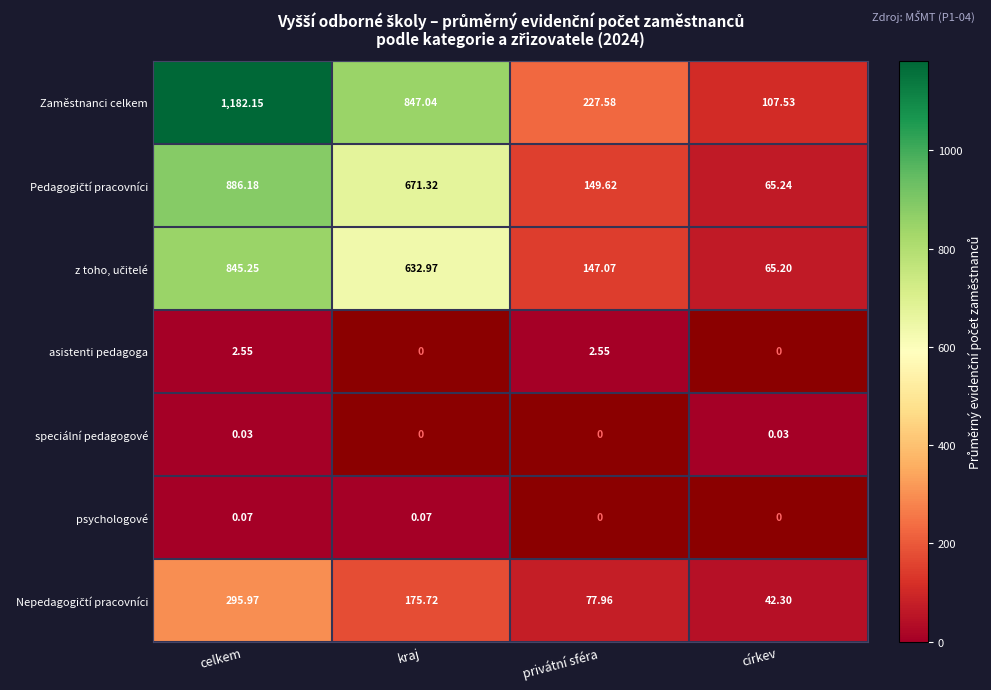

What is the difference between the second highest and minimum values in the Zaměstnanci celkem series?

739.5